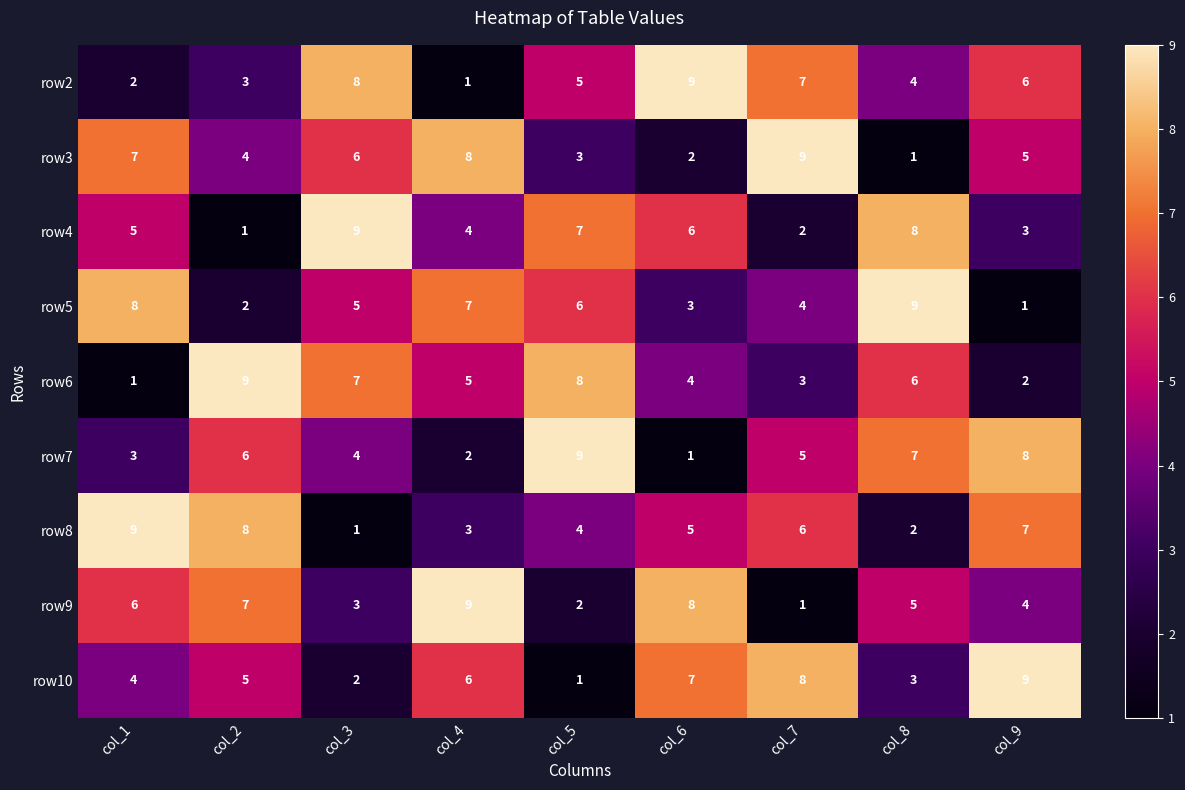

What is the highest value of the row3 series?

9